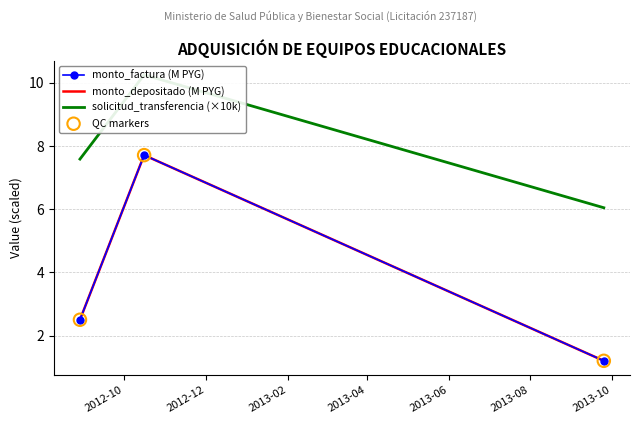

Is the value of solicitud_transferencia (×10k) at 2013-02 greater than the value of QC markers at 2012-12?

No